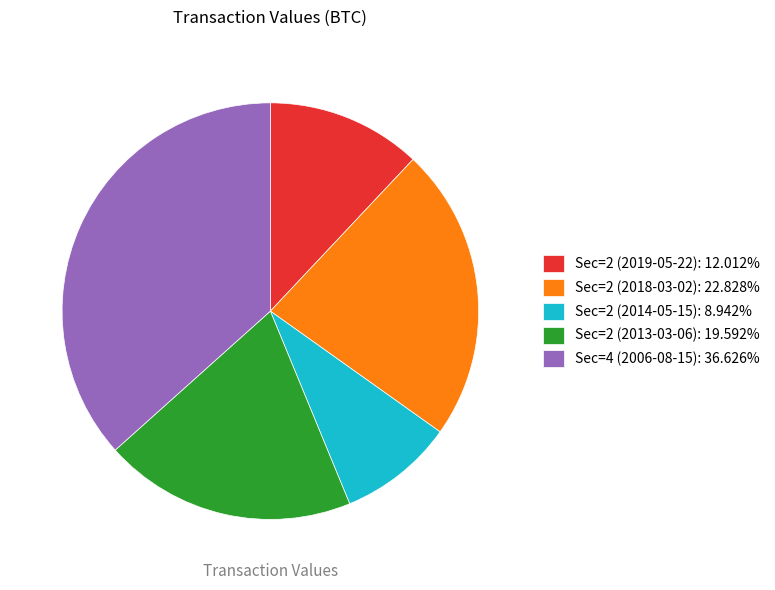

The Sec=2 (2013-03-06) slice represents 20% of the pie. True or false?

True